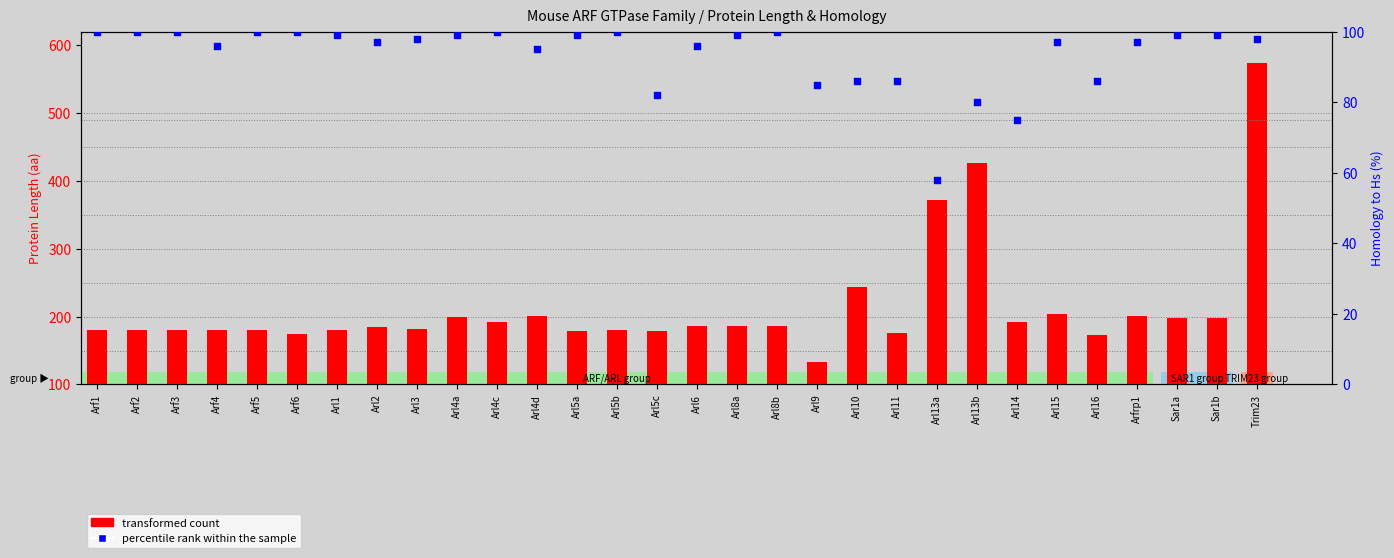

Is the value of transformed count at Arl5a greater than the value of percentile rank within the sample at Arl8a?

Yes